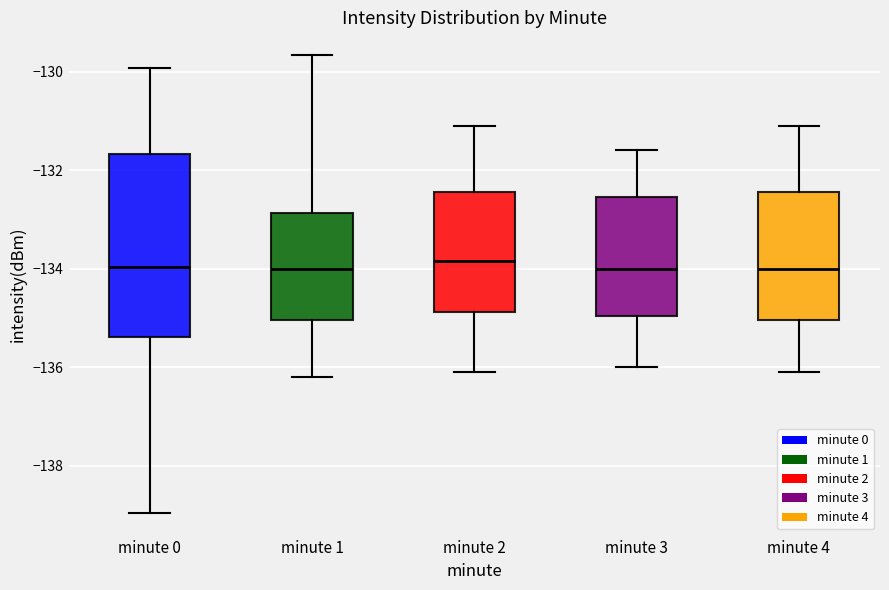

Where does the upper whisker of the box for minute 3 end on the y-axis? The values are not printed on the chart, so give them approximately, as read against the axis.

-131.6